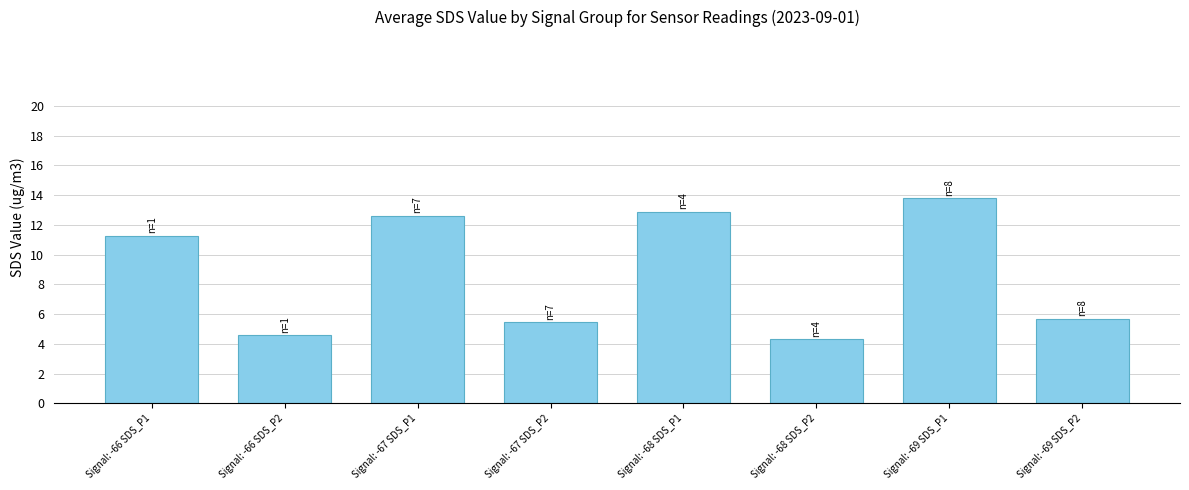

What is the difference between the maximum and second lowest values?

9.2